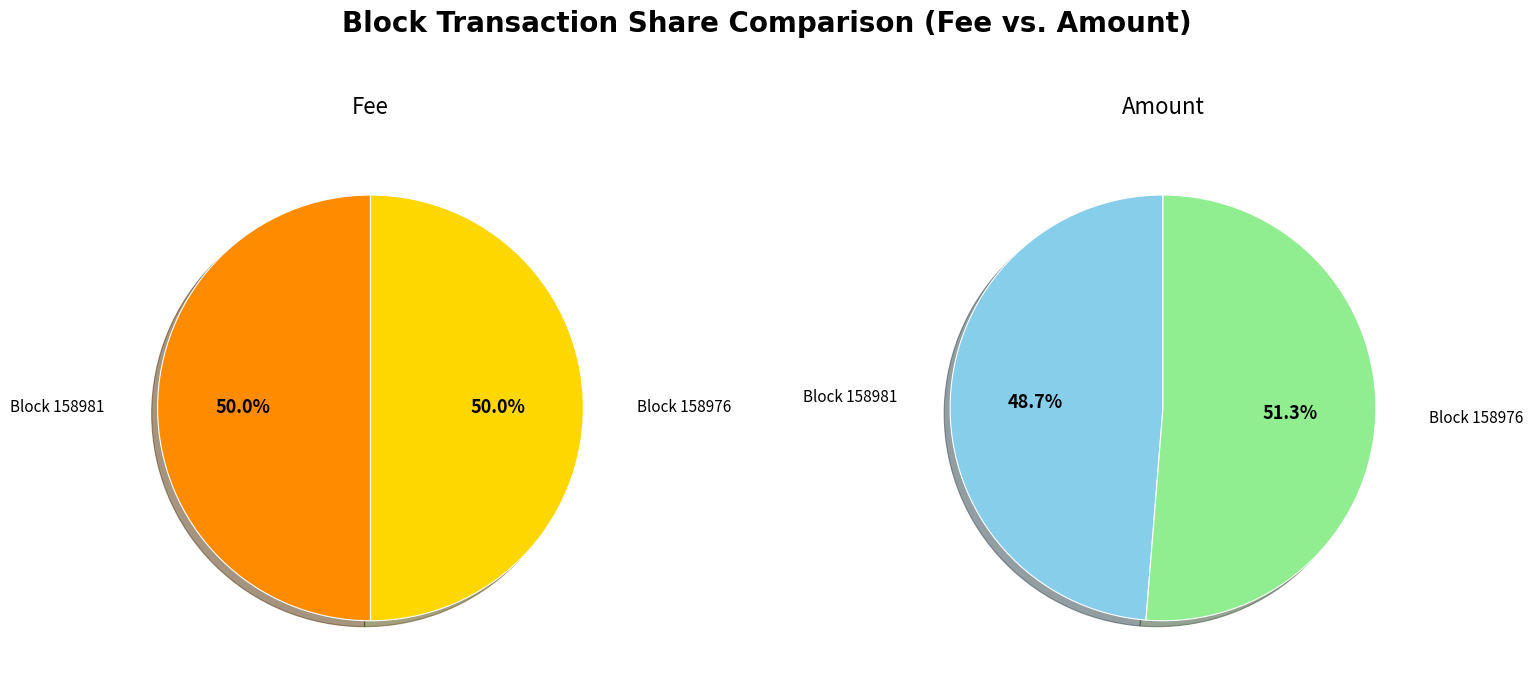

Is it true that values_fee is 62% of the pie?

False